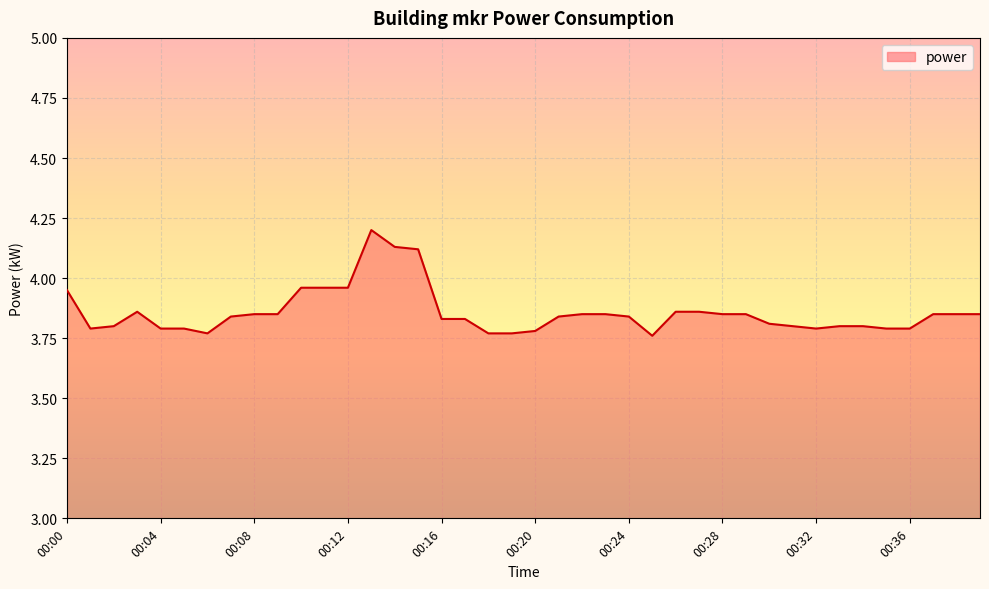

What is the difference between the maximum and minimum values?

0.4